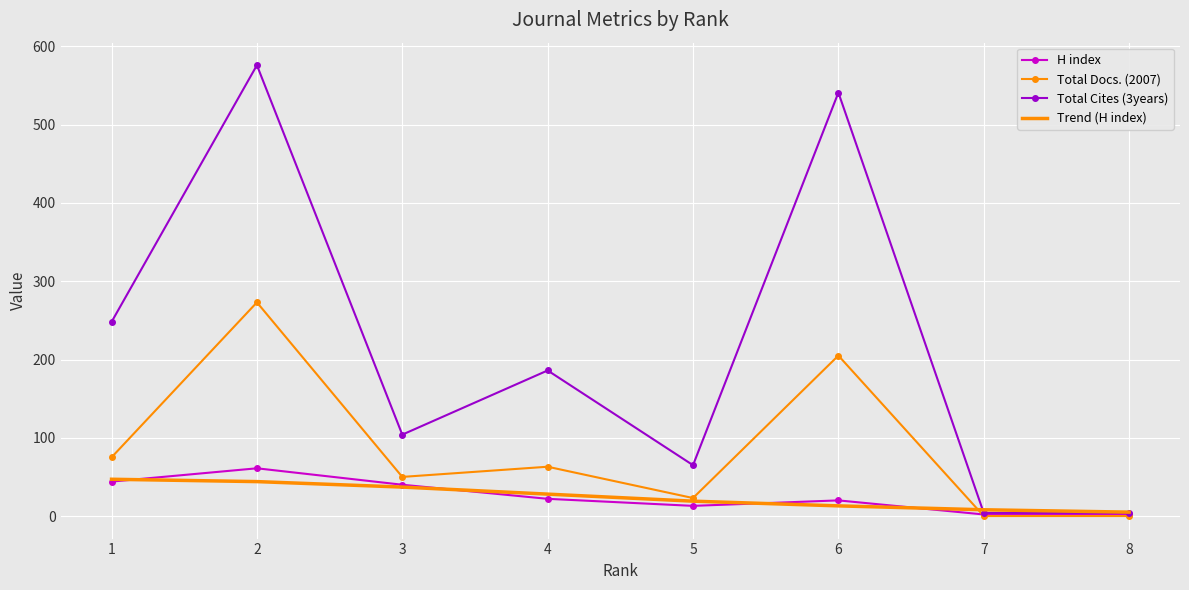

True or false: Trend (H index) has a value of 13 at 6.

True